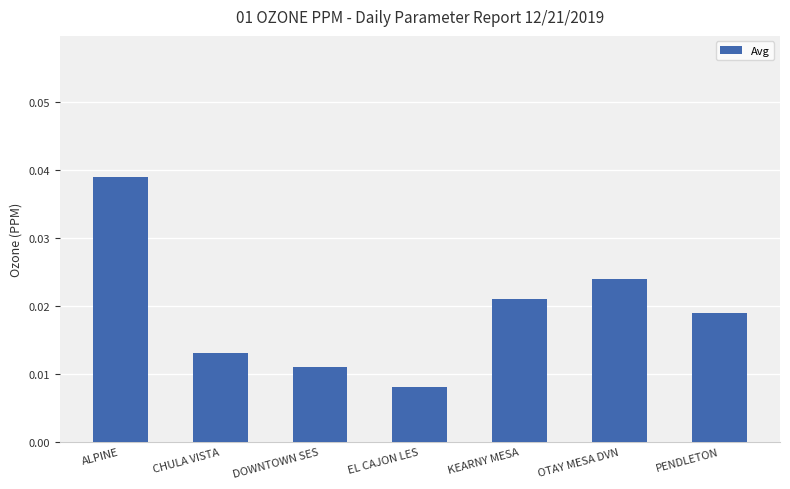

What position from the left is CHULA VISTA?

2